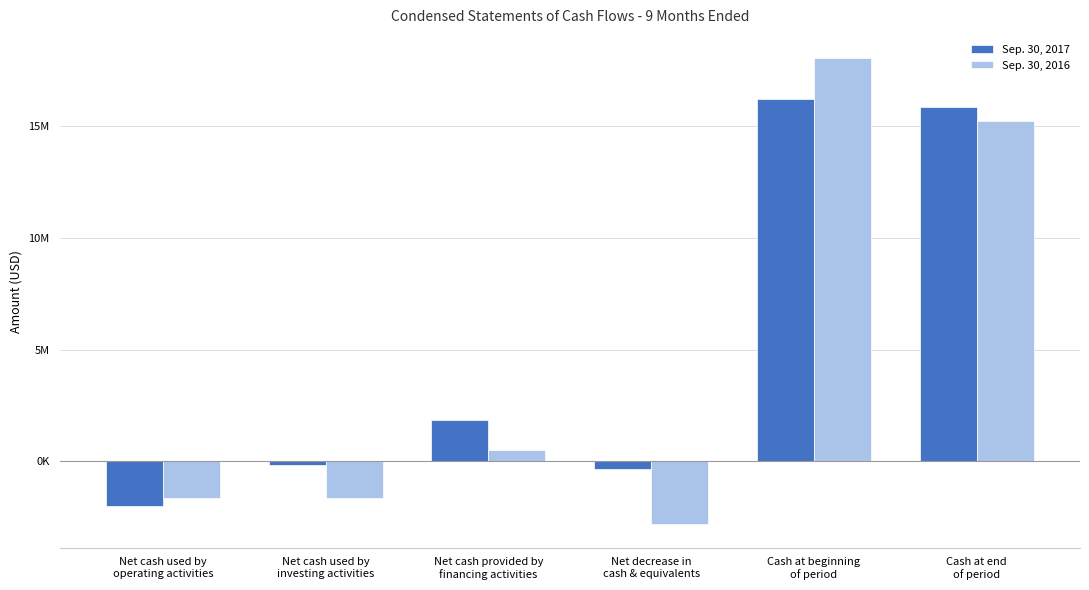

Reading left to right, what are all the values shown in this chart?

Sep. 30, 2017: Net cash used by
operating activities=-2018814	Net cash used by
investing activities=-172305	Net cash provided by
financing activities=1858534	Net decrease in
cash & equivalents=-332585	Cash at beginning
of period=16199043	Cash at end
of period=15866458
Sep. 30, 2016: Net cash used by
operating activities=-1640823	Net cash used by
investing activities=-1671649	Net cash provided by
financing activities=486142	Net decrease in
cash & equivalents=-2826330	Cash at beginning
of period=18045044	Cash at end
of period=15218714